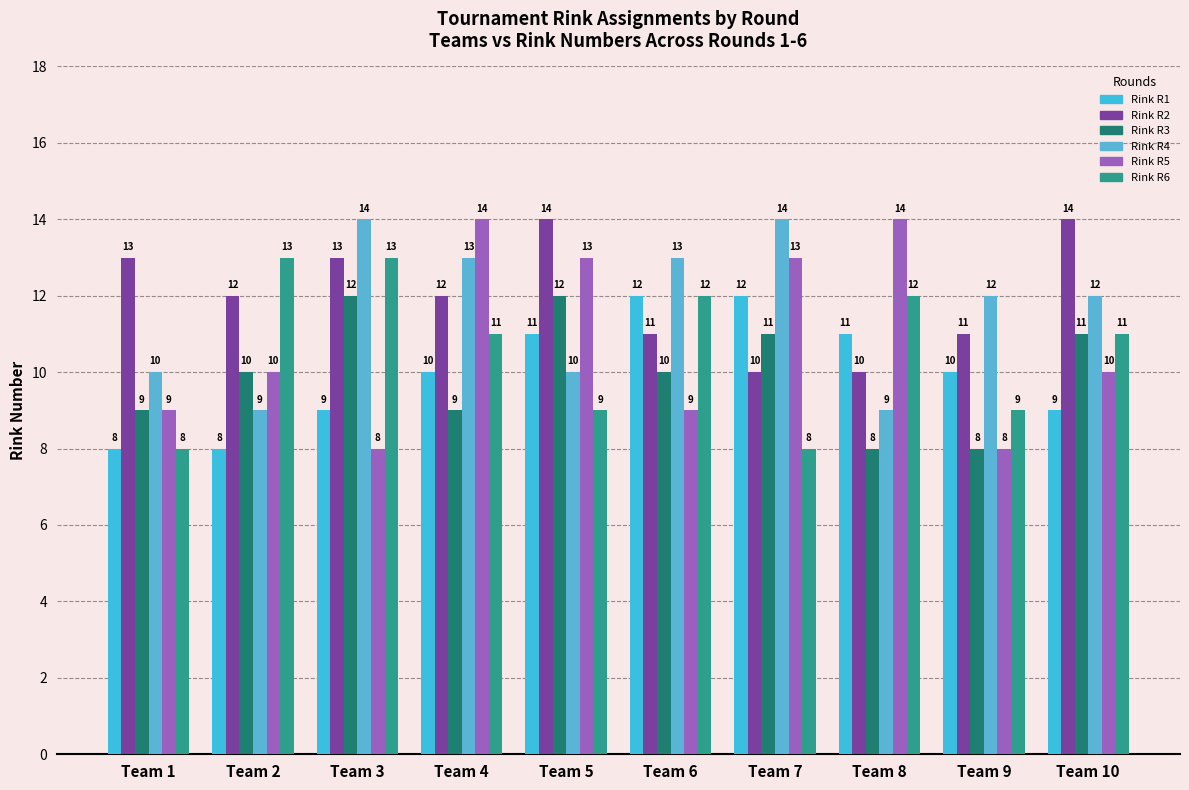

List the labels in order of Rink R3 value, largest first.

Team 3, Team 5, Team 7, Team 10, Team 2, Team 6, Team 1, Team 4, Team 8, Team 9